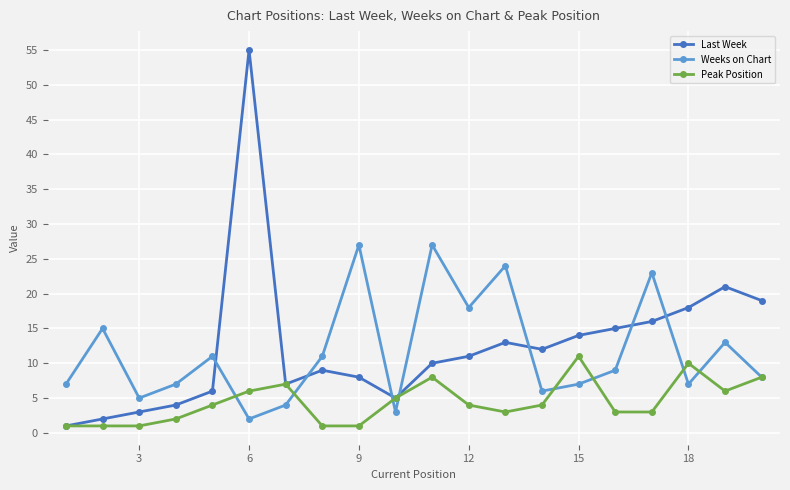

What is the sum of all Weeks on Chart values?

234